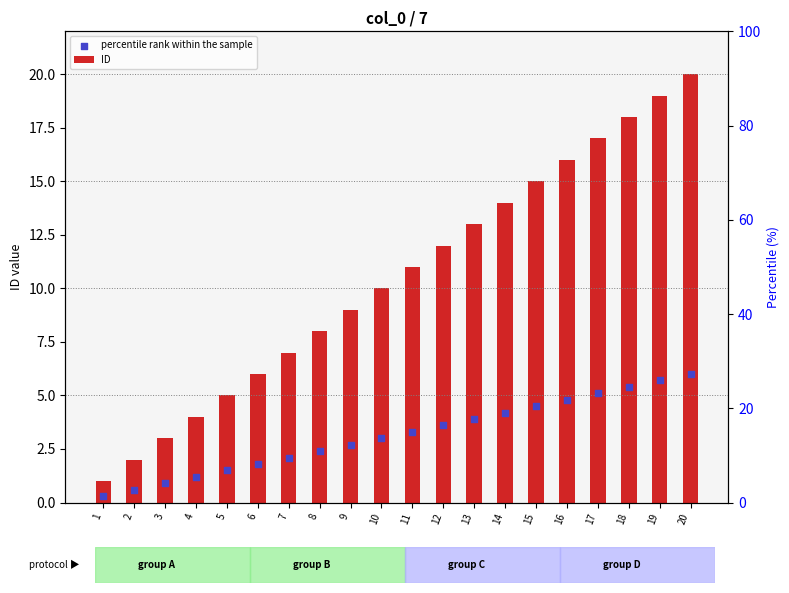

Which series has the largest Y range (max minus min)?

ID